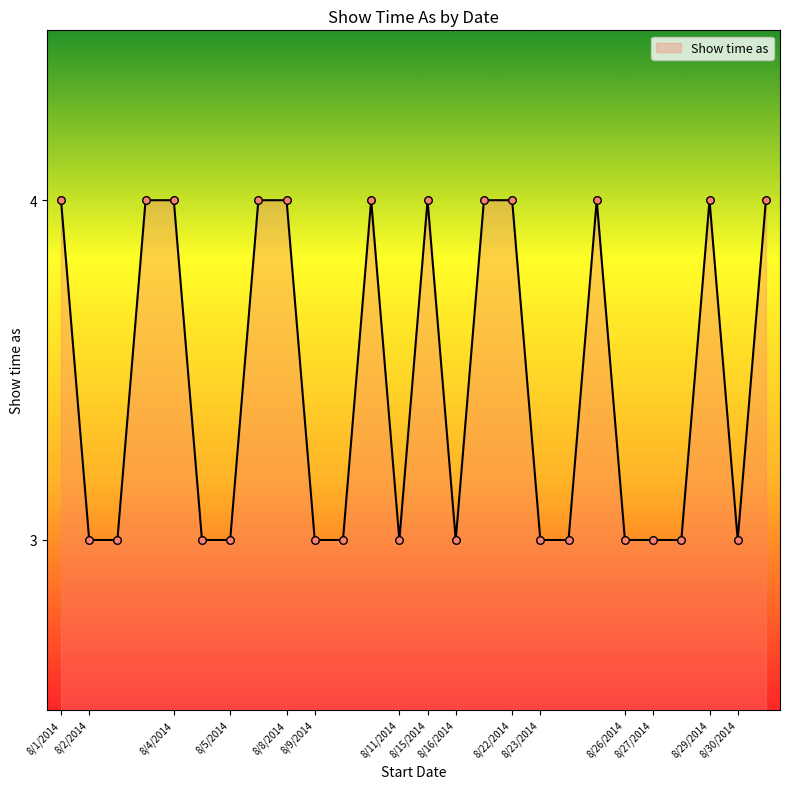

What is the maximum value shown in the chart?

4